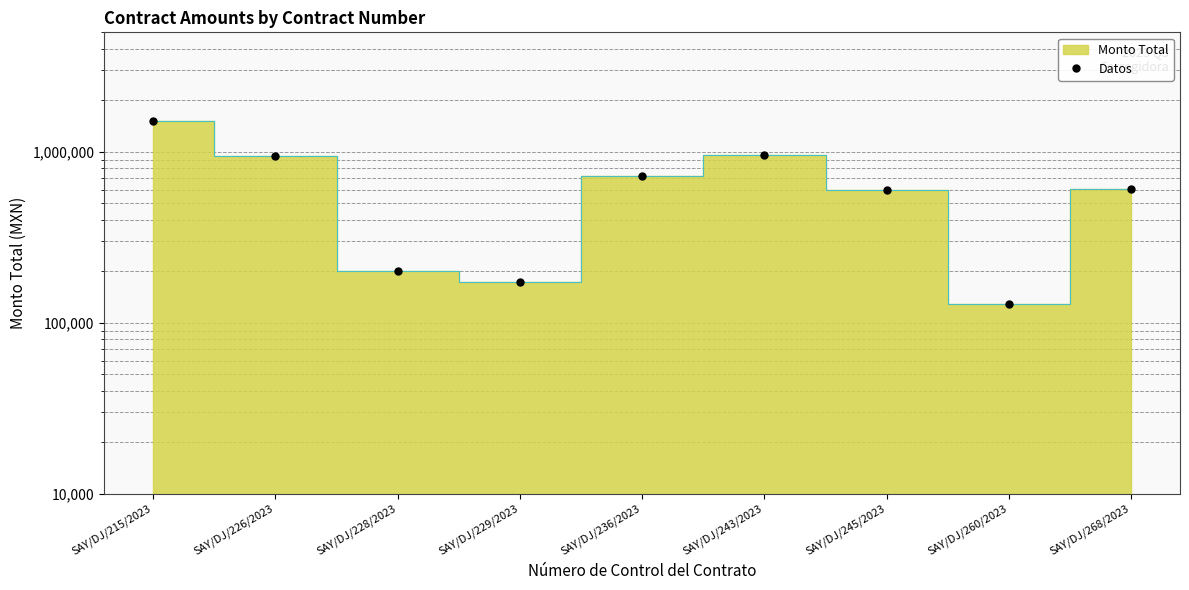

Rank the categories by value from highest to lowest.

SAY/DJ/215/2023, SAY/DJ/243/2023, SAY/DJ/226/2023, SAY/DJ/236/2023, SAY/DJ/268/2023, SAY/DJ/245/2023, SAY/DJ/228/2023, SAY/DJ/229/2023, SAY/DJ/260/2023